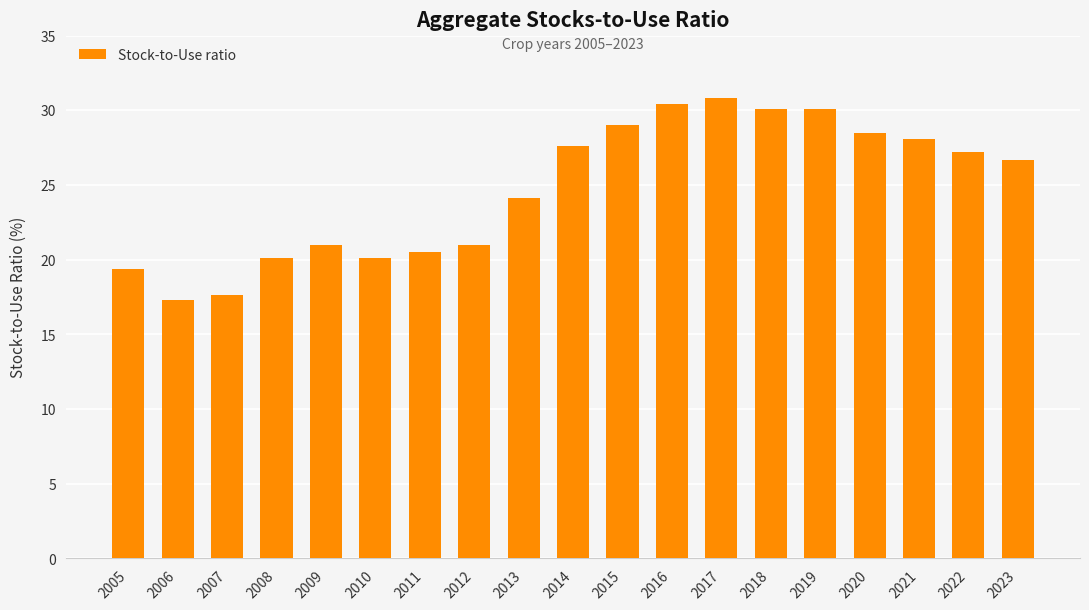

What is the difference between the maximum and minimum values?

13.5